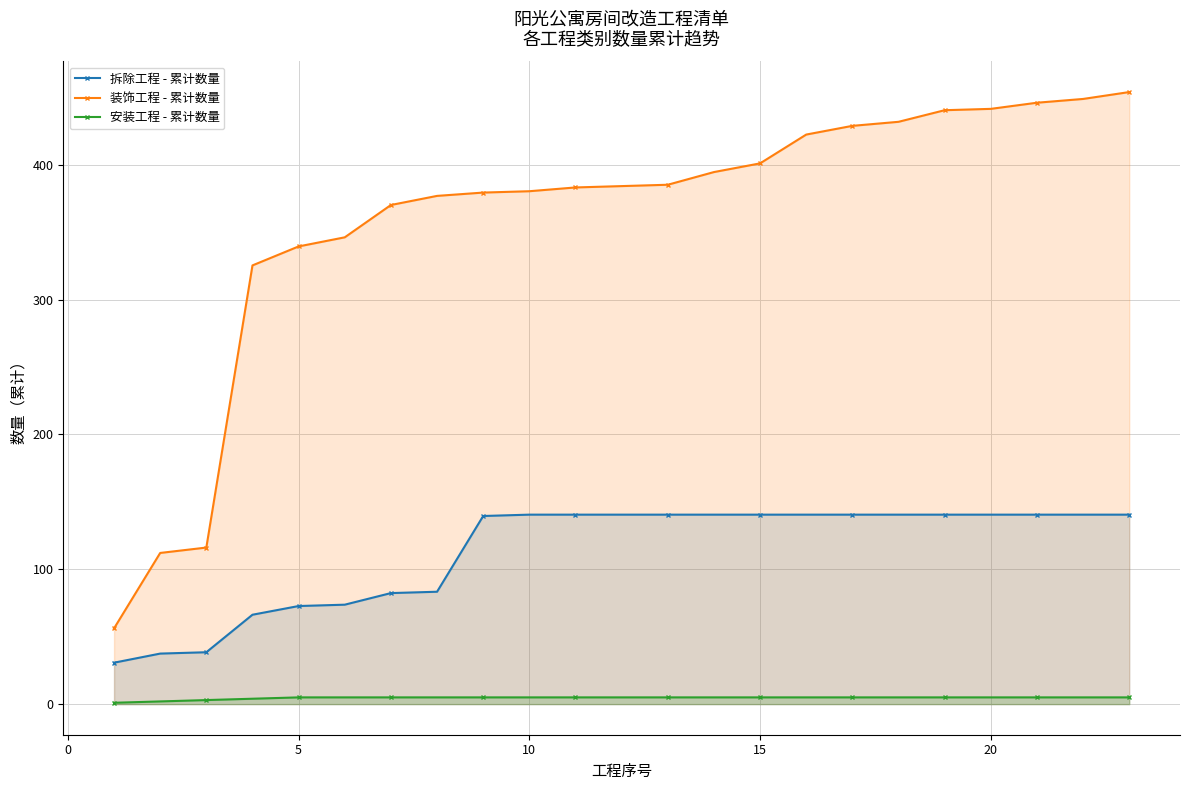

Which series has the largest total across all categories?

装饰工程 - 累计数量